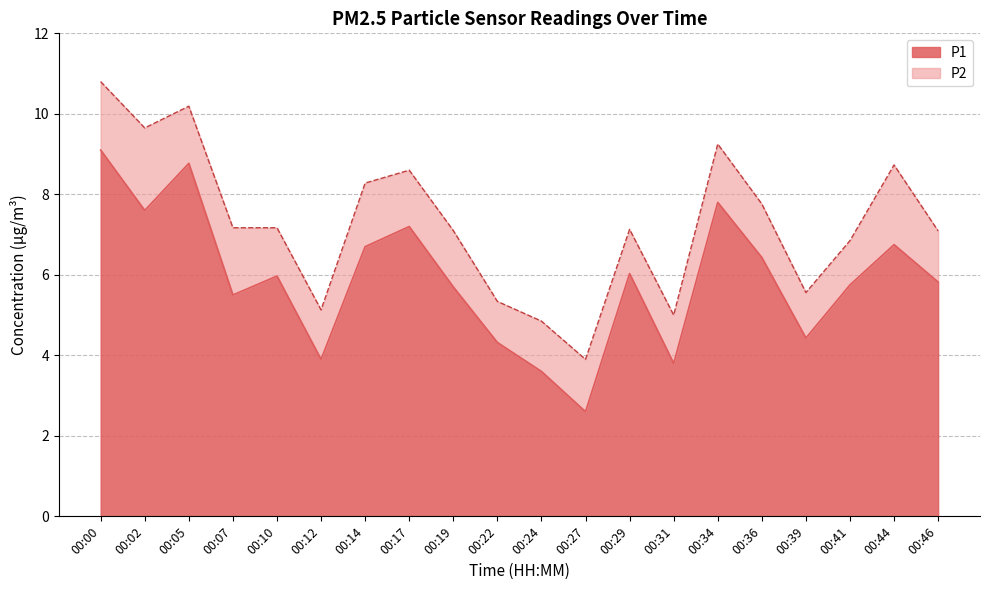

At which category does the chart reach its minimum across all series?

00:27